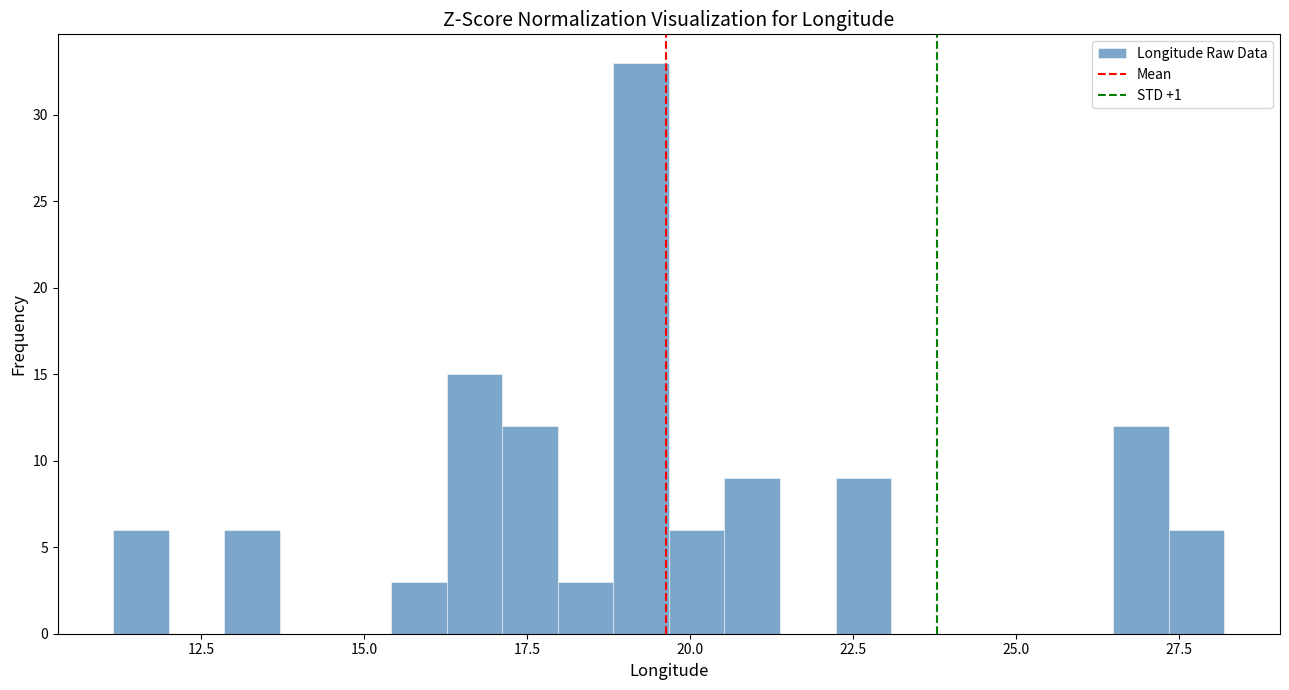

Around what value on the x-axis is the tallest bar? Give the approximate position of its centre, as read against the axis.

19.0